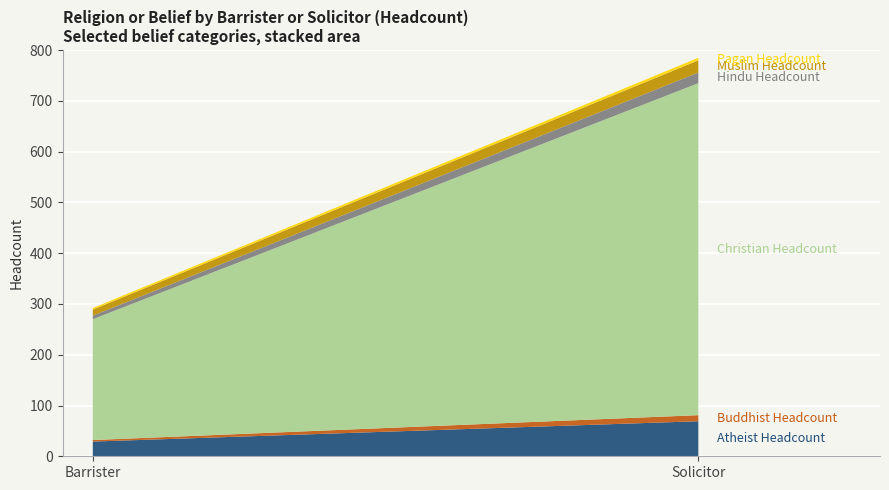

Reading right to left, list all the values displayed in this chart.

Atheist Headcount: Solicitor=69	Barrister=29
Buddhist Headcount: Solicitor=12	Barrister=3
Christian Headcount: Solicitor=654	Barrister=238
Hindu Headcount: Solicitor=21	Barrister=7
Muslim Headcount: Solicitor=24	Barrister=12
Pagan Headcount: Solicitor=5	Barrister=3